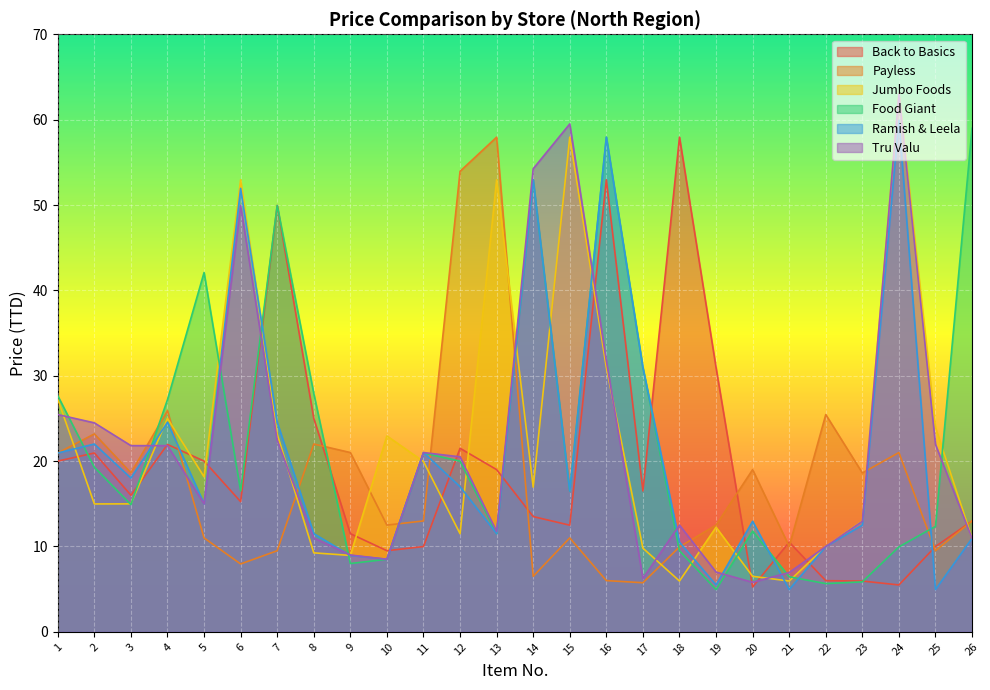

What is the maximum value for Payless?

58.0